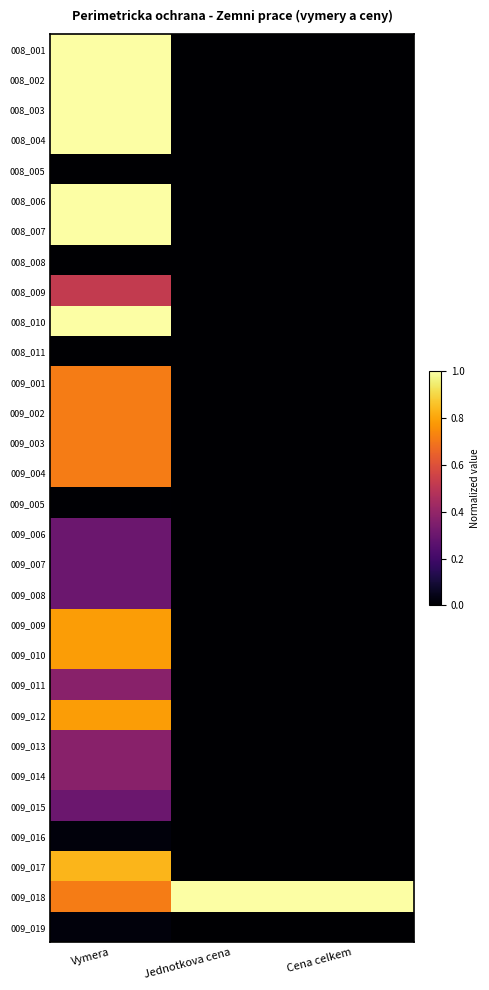

At Jednotkova cena, list the series in order from largest to smallest.

009_018, 008_001, 008_002, 008_003, 008_004, 008_005, 008_006, 008_007, 008_008, 008_009, 008_010, 008_011, 009_001, 009_002, 009_003, 009_004, 009_005, 009_006, 009_007, 009_008, 009_009, 009_010, 009_011, 009_012, 009_013, 009_014, 009_015, 009_016, 009_017, 009_019